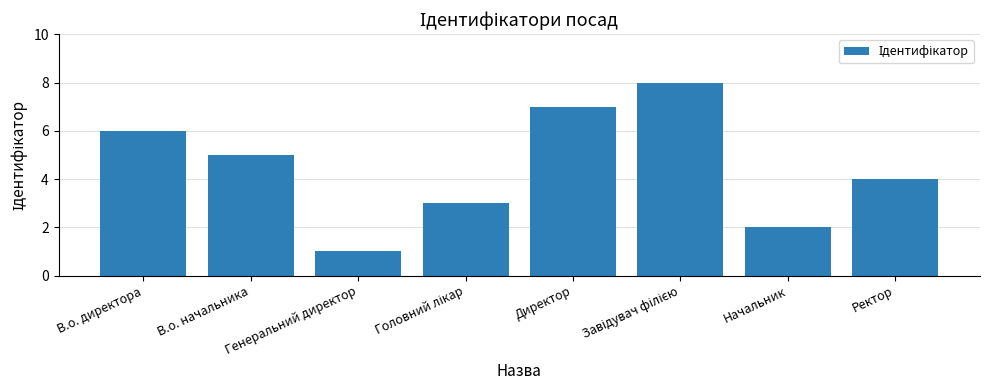

Between Начальник and Директор, which is larger?

Директор